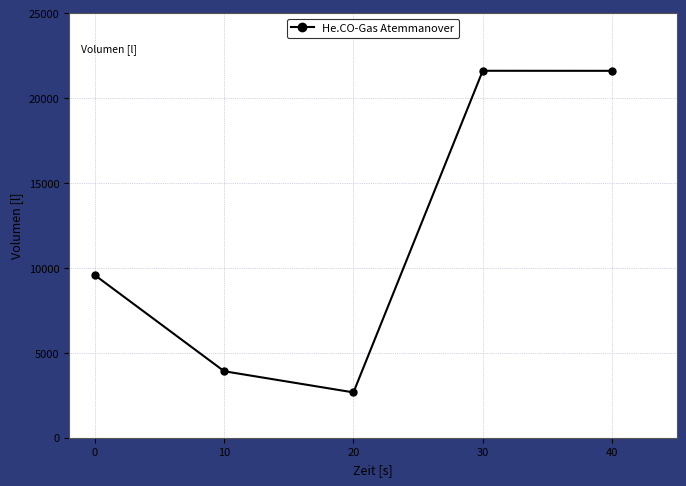

What is the greatest value displayed?

21616